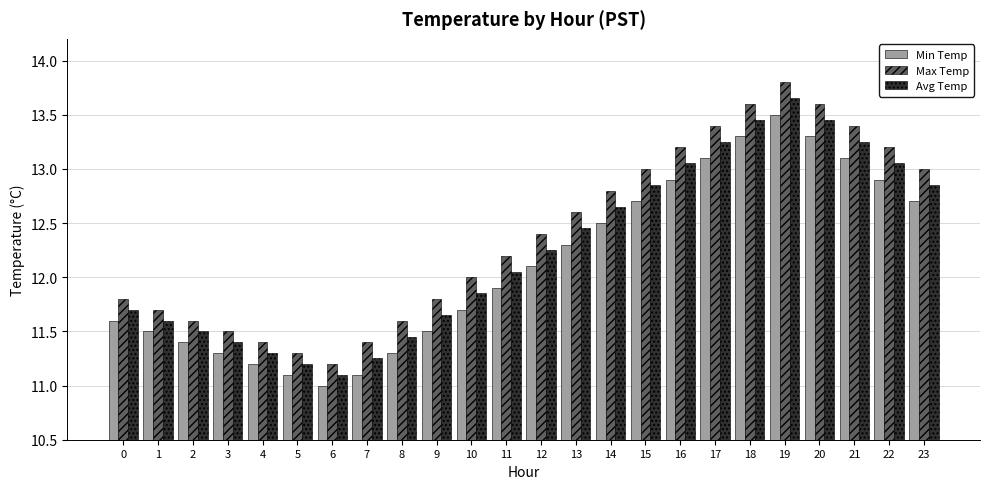

How many groups of bars are there?

24